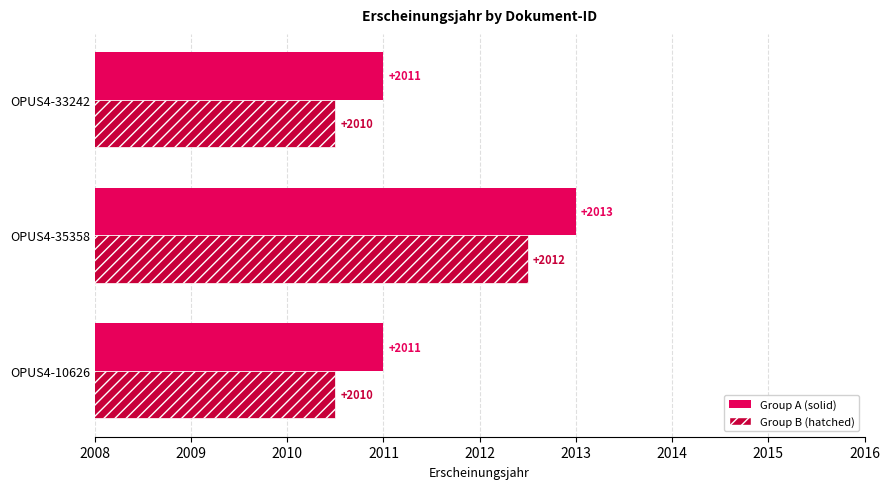

List the series in order of their overall mean, highest first.

Group A (solid), Group B (hatched)